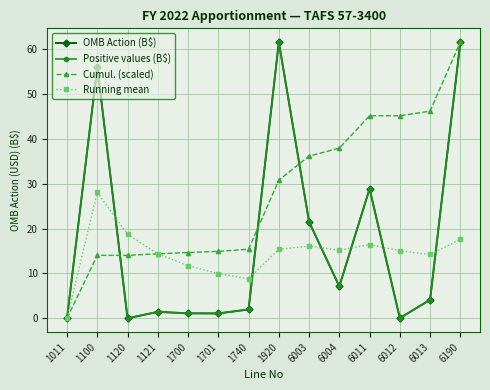

How many data points in Cumul. (scaled) are above 30?

7